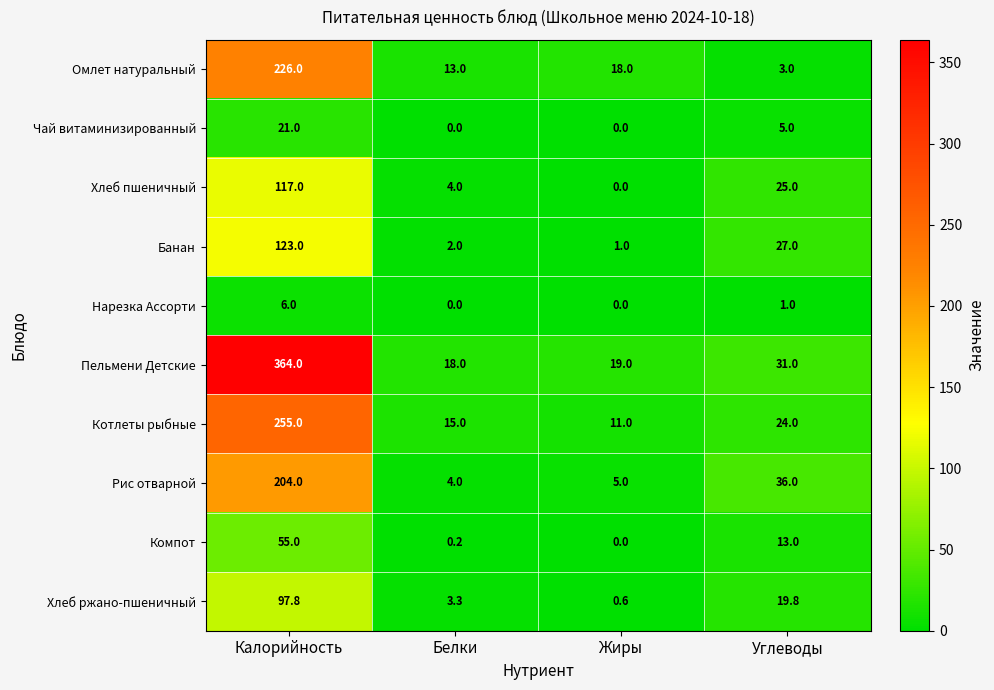

True or false: Банан has a value of 0.3 at Жиры.

False